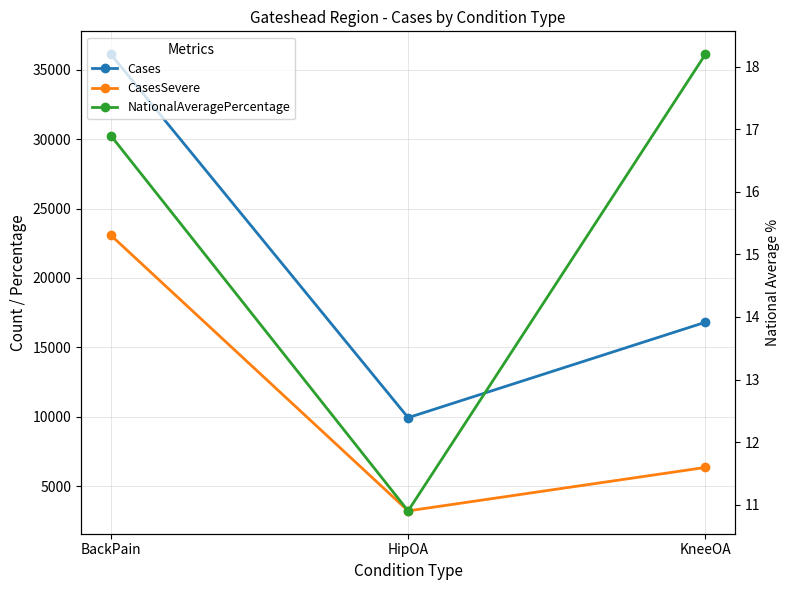

How many values in the NationalAveragePercentage series exceed 16?

2